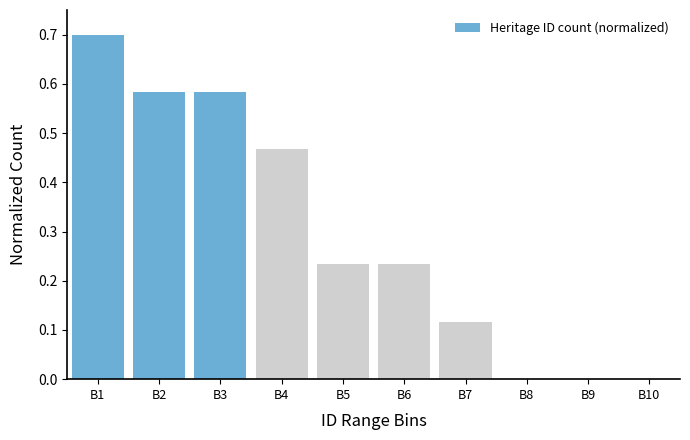

The chart shows a value of -0.4 at B9. True or false?

False